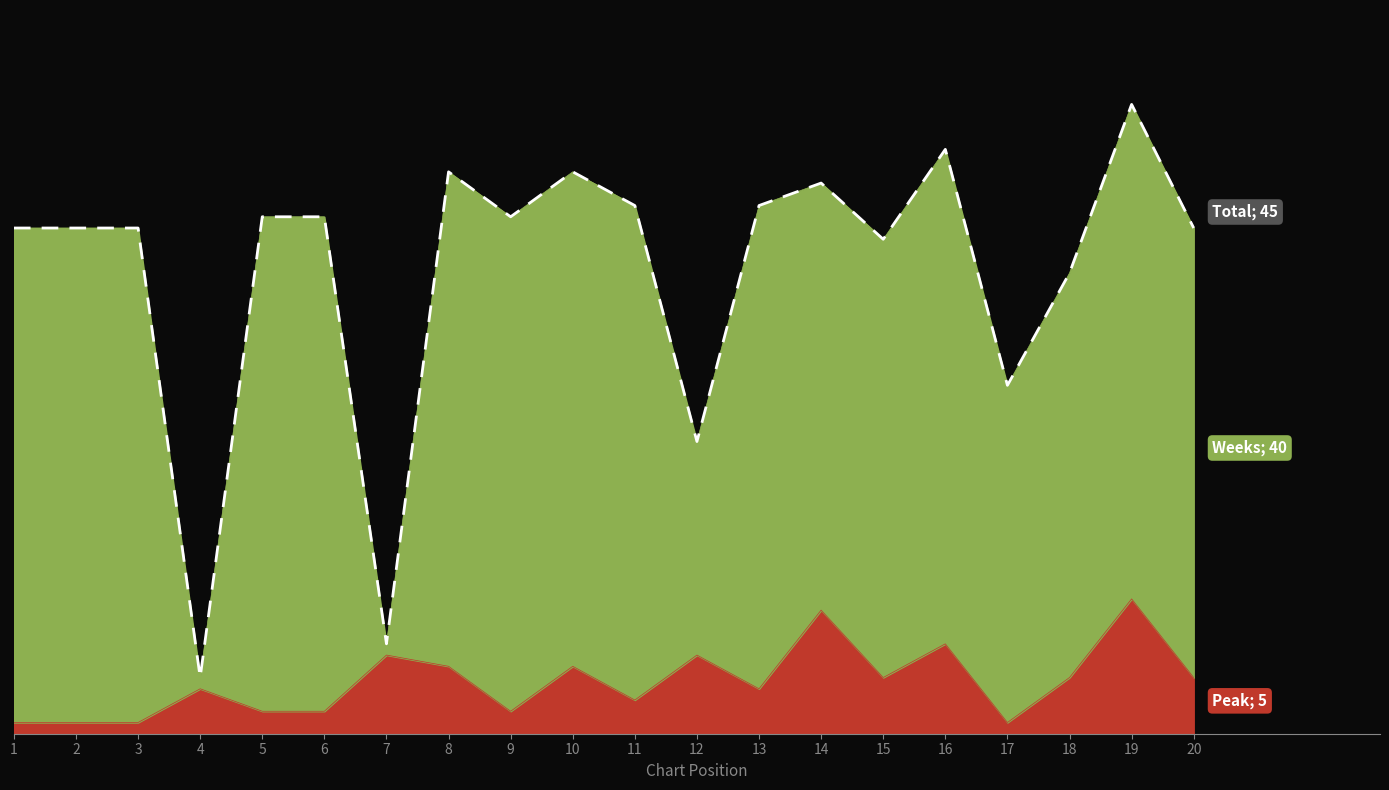

Count the number of categories in the chart.

20